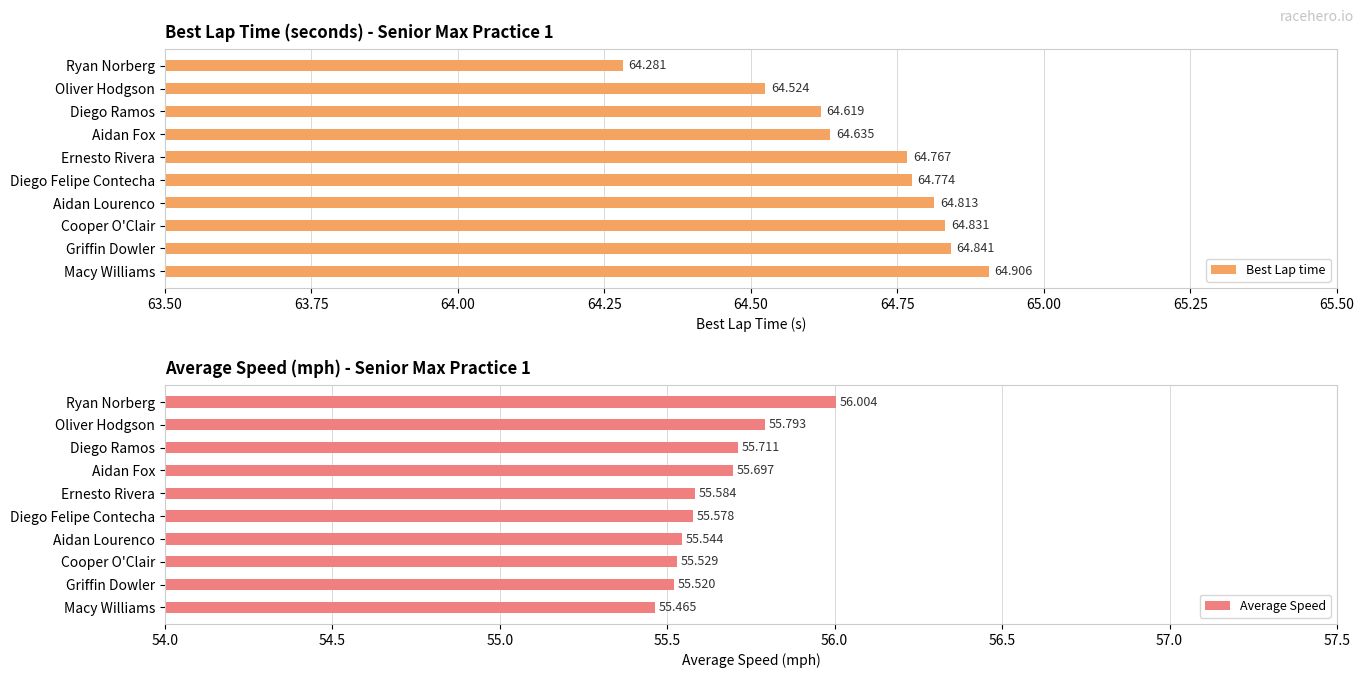

What are all the series names shown in the legend?

Best Lap time, Average Speed